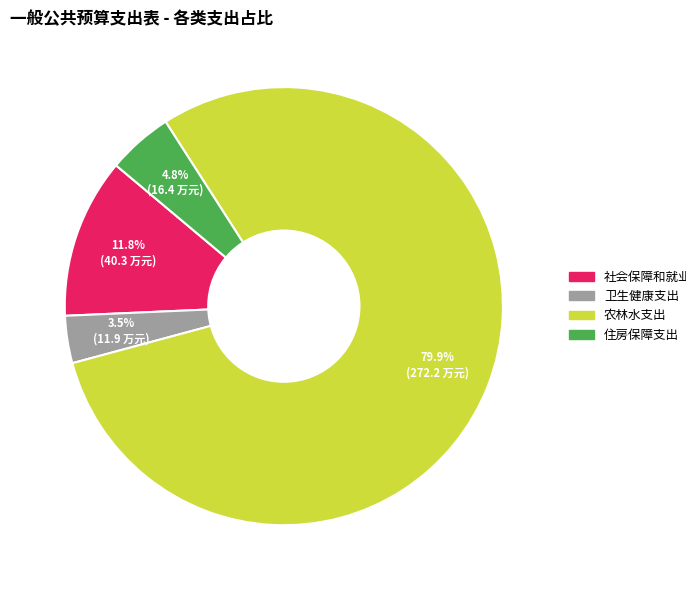

Which has a higher value, 社会保障和就业支出 or 卫生健康支出?

社会保障和就业支出